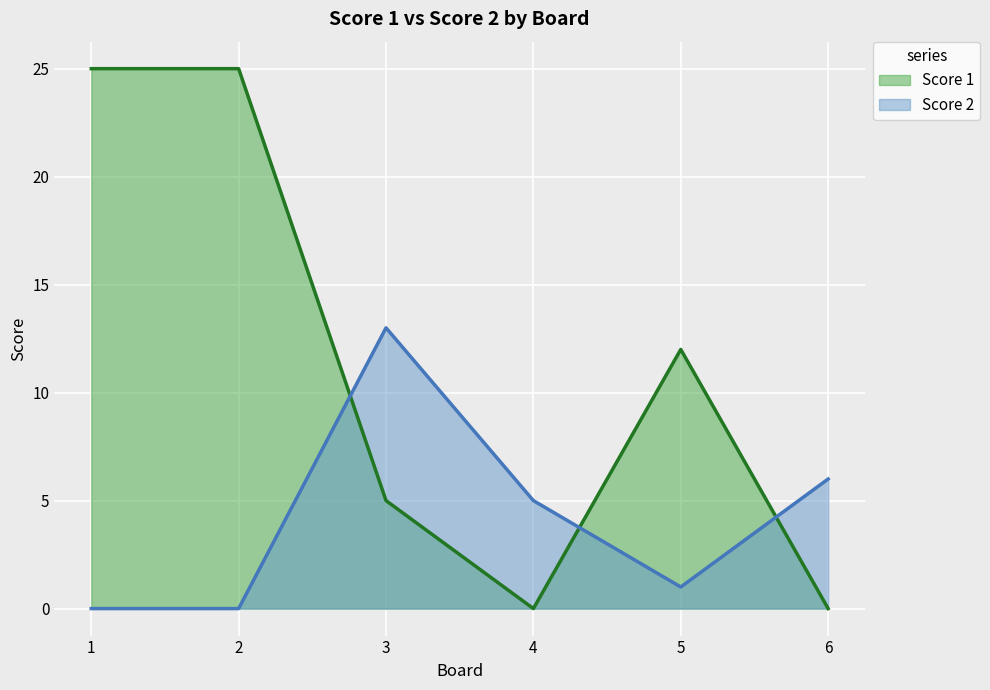

Reading right to left, list all the values displayed in this chart.

Score 2: 6=6	5=1	4=5	3=13	2=0	1=0
Score 1: 6=0	5=12	4=0	3=5	2=25	1=25